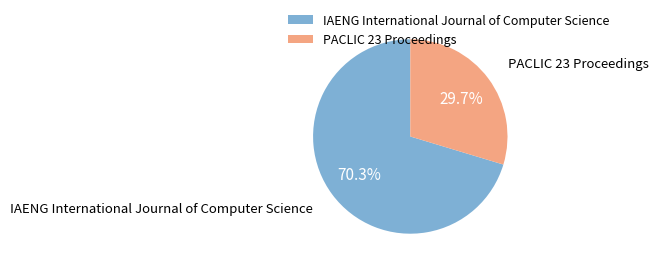

What is the ratio of the value at IAENG International Journal of Computer Science to the value at PACLIC 23 Proceedings?

2.4